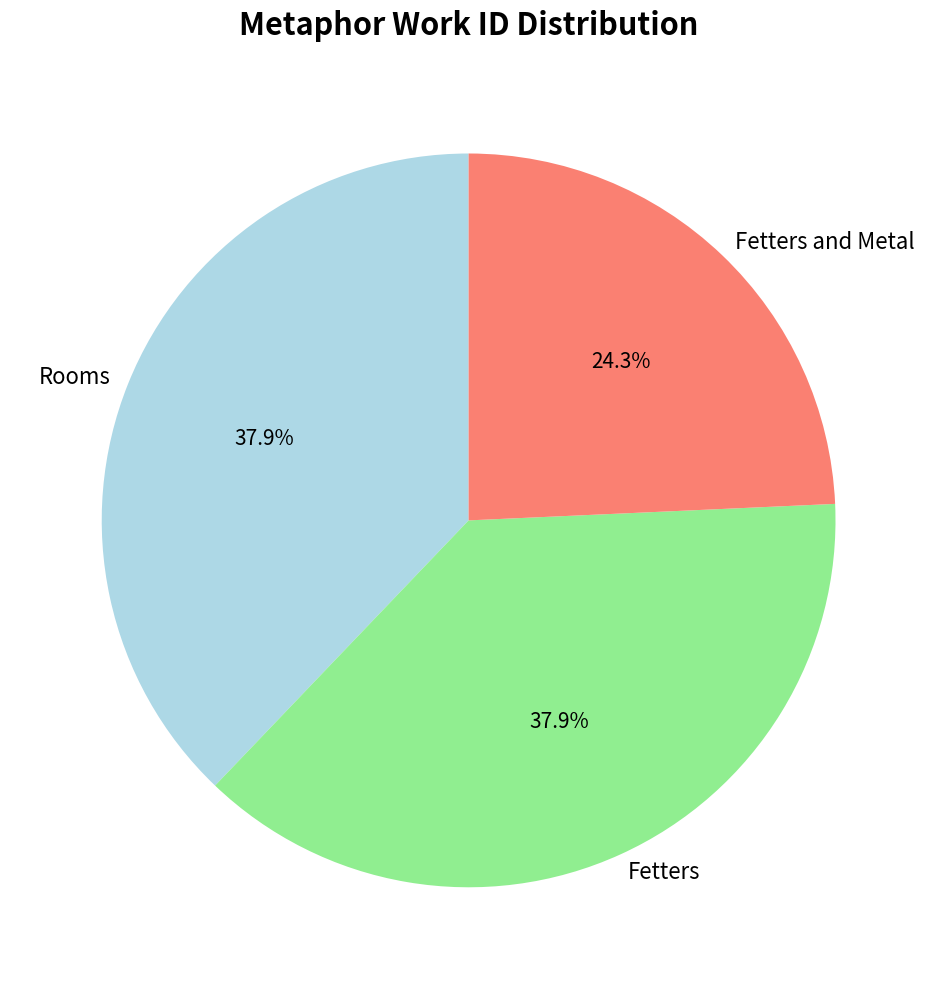

How many slices are in this pie chart?

3